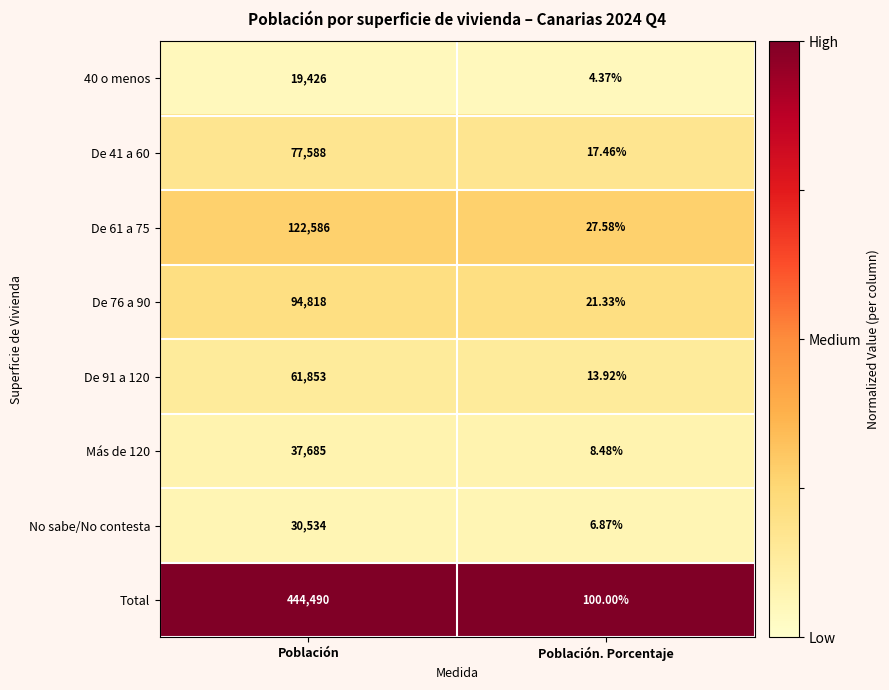

Where is De 41 a 60 nearest to the value 38802?

Población. Porcentaje